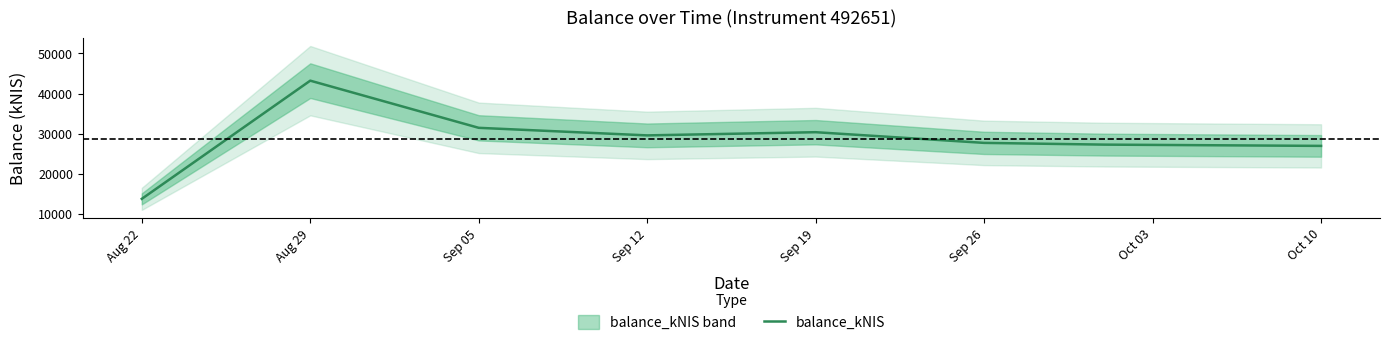

Approximately how many times larger is the value at Oct 10 compared to Sep 12?

0.9